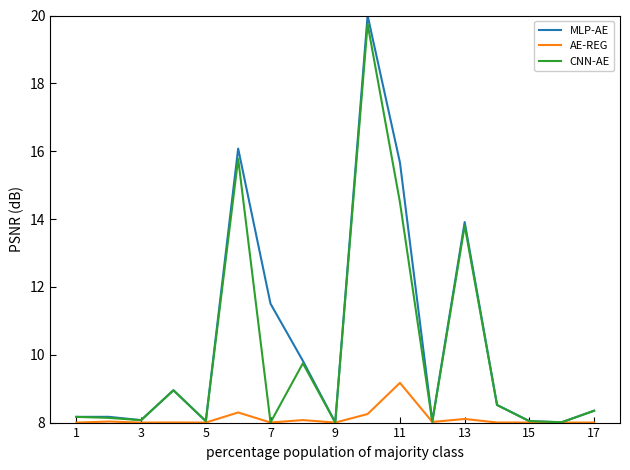

Which series has the largest range (max minus min)?

MLP-AE